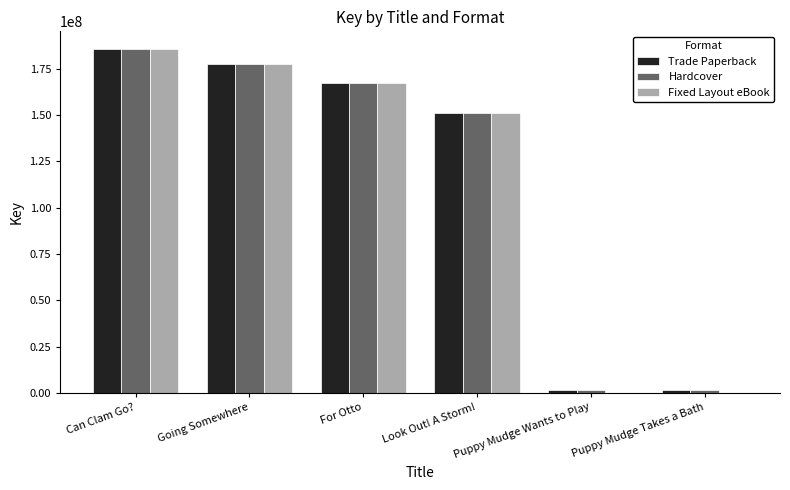

What are all the series names shown in the legend?

Trade Paperback, Hardcover, Fixed Layout eBook